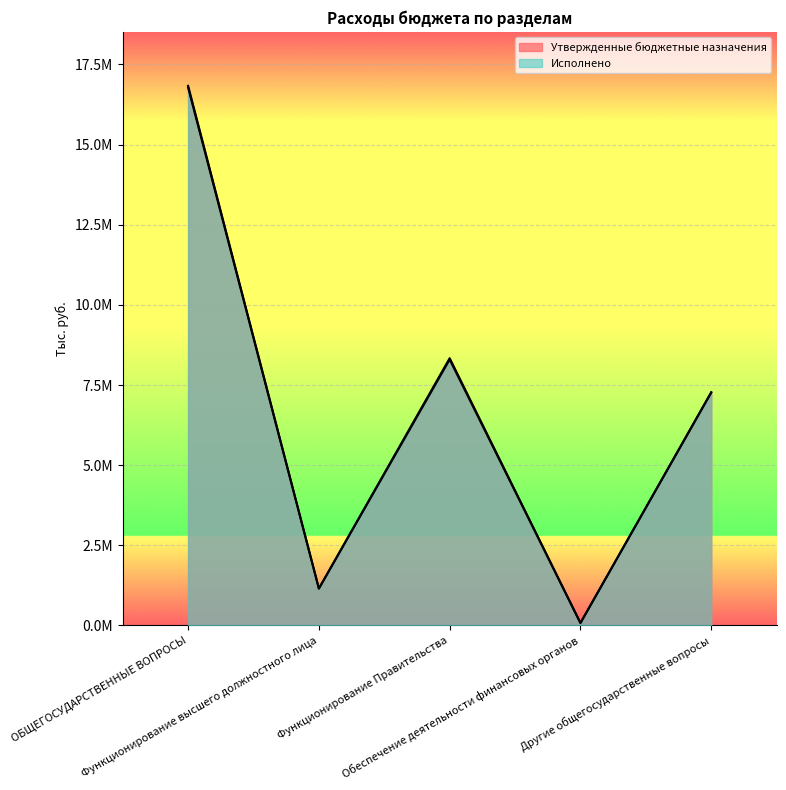

Where does the Утвержденные бюджетные назначения series first go above 7275478?

ОБЩЕГОСУДАРСТВЕННЫЕ ВОПРОСЫ